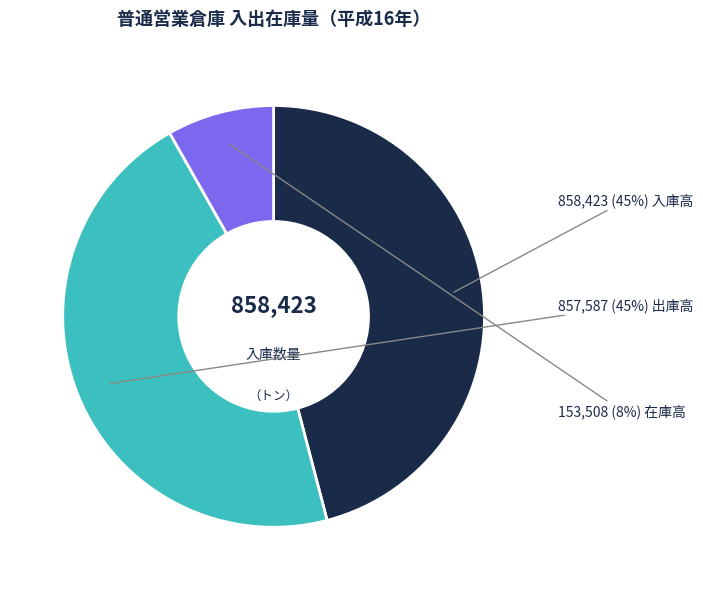

Is there any slice that represents more than half of the pie?

No